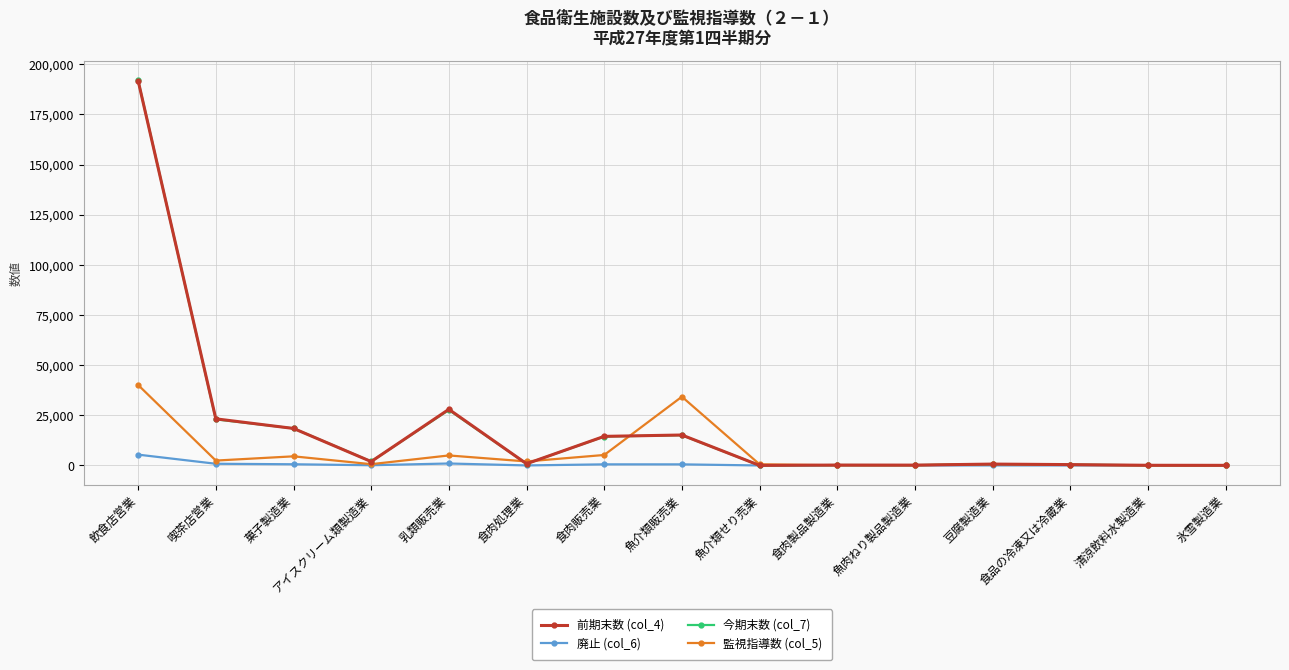

At which category does 前期末数 (col_4) reach its first local peak?

乳類販売業